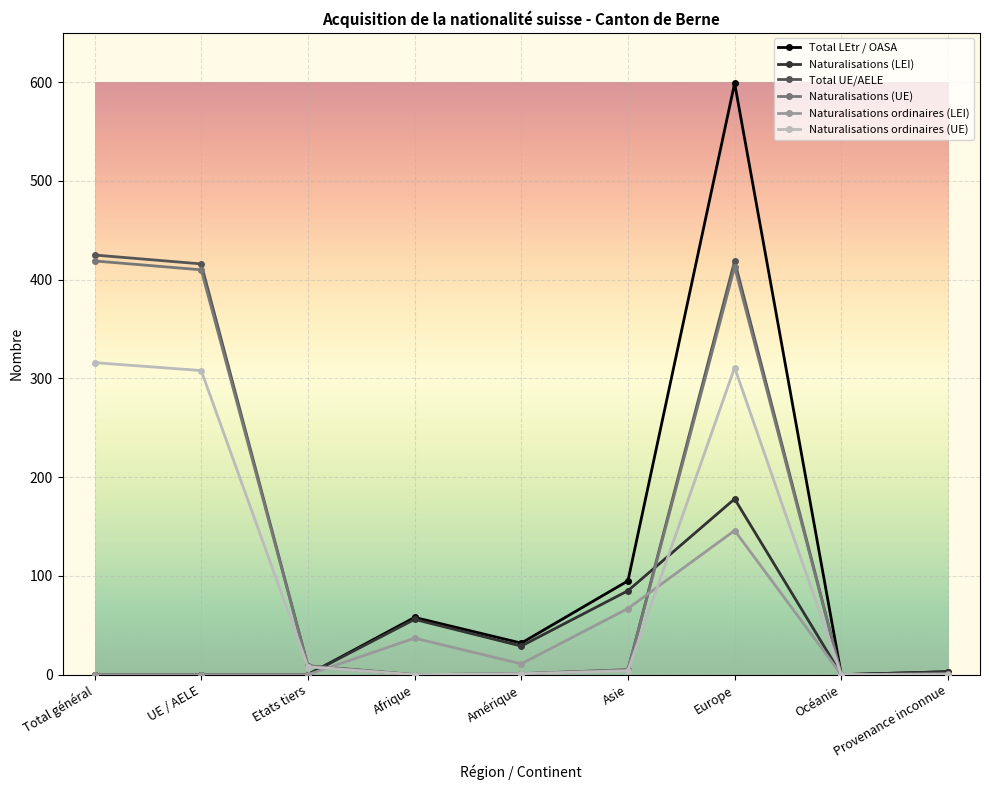

What is the sum of the Naturalisations (UE) values at Provenance inconnue and Asie?

5